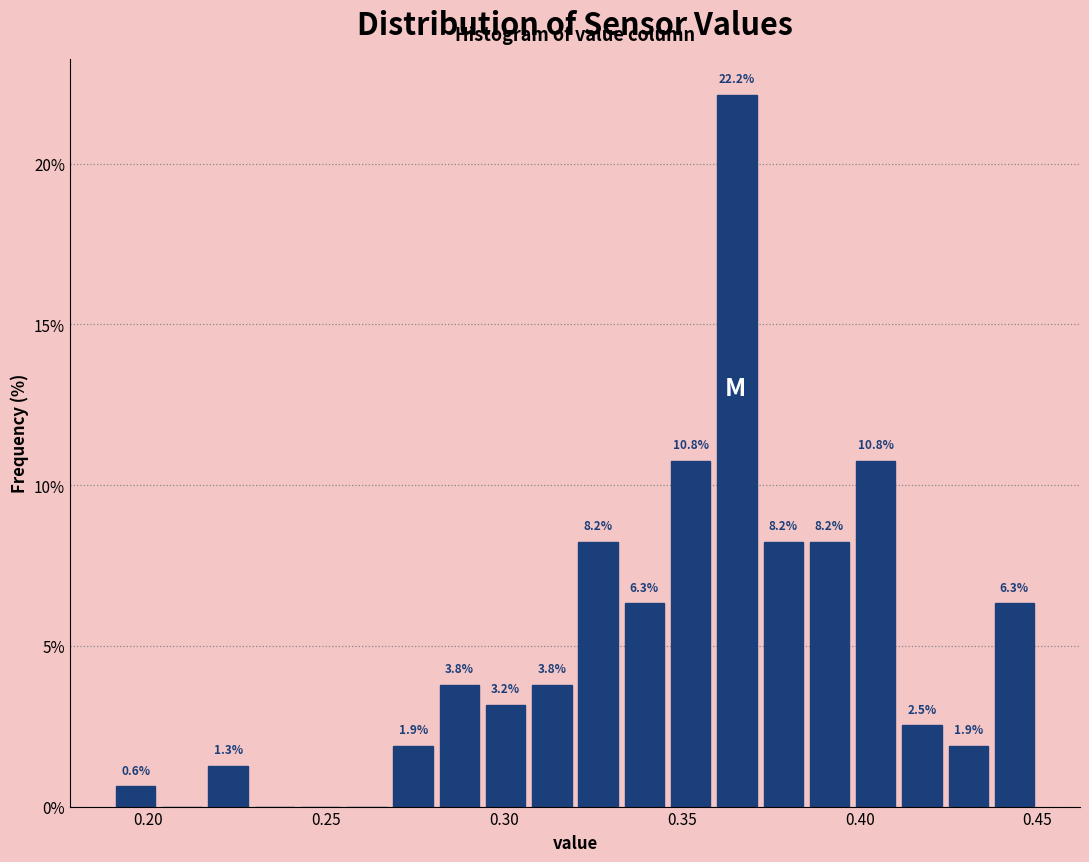

Around what value on the x-axis is the tallest bar? Give the approximate position of its centre, as read against the axis.

0.365